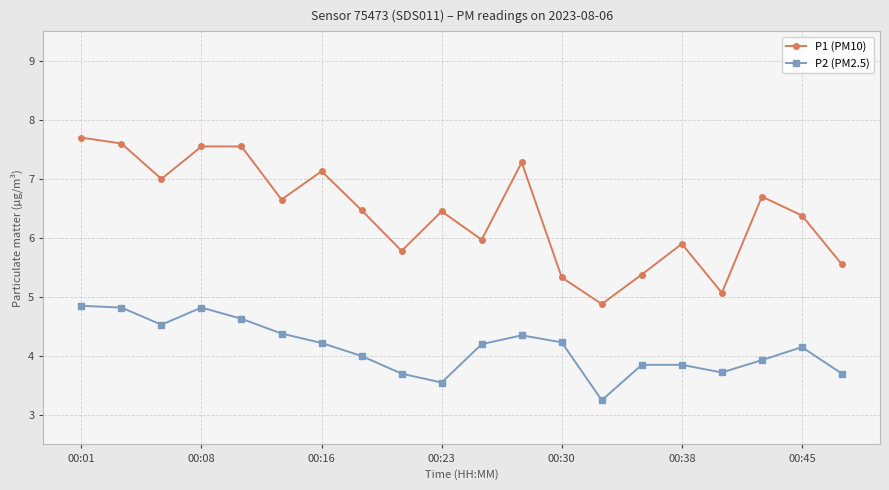

What is the greatest value displayed?

7.7